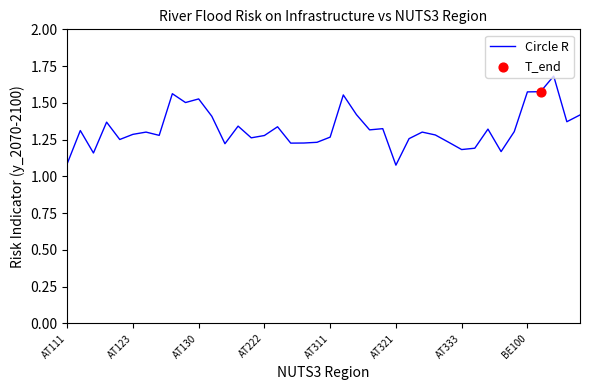

What is the maximum value shown in the chart?

1.7